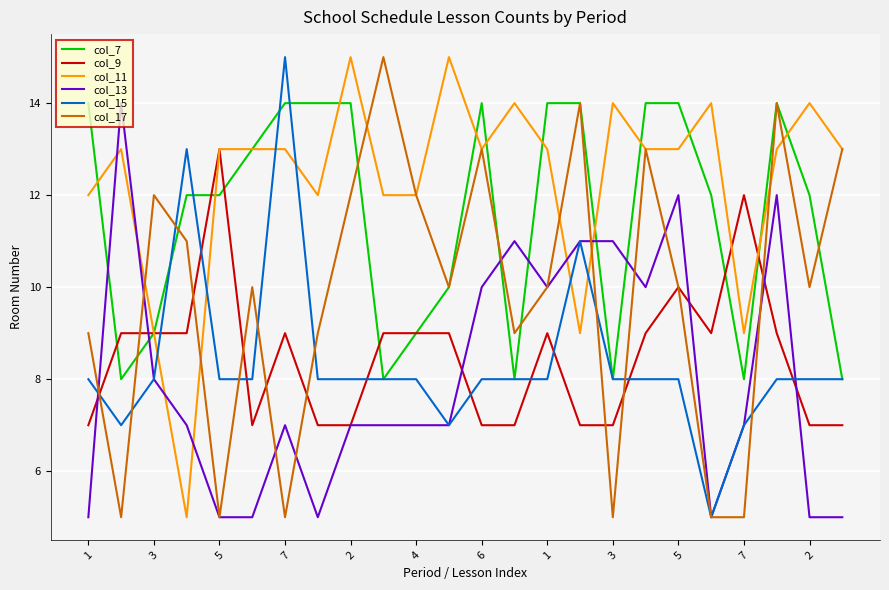

What are all the series names shown in the legend?

col_7, col_9, col_11, col_13, col_15, col_17